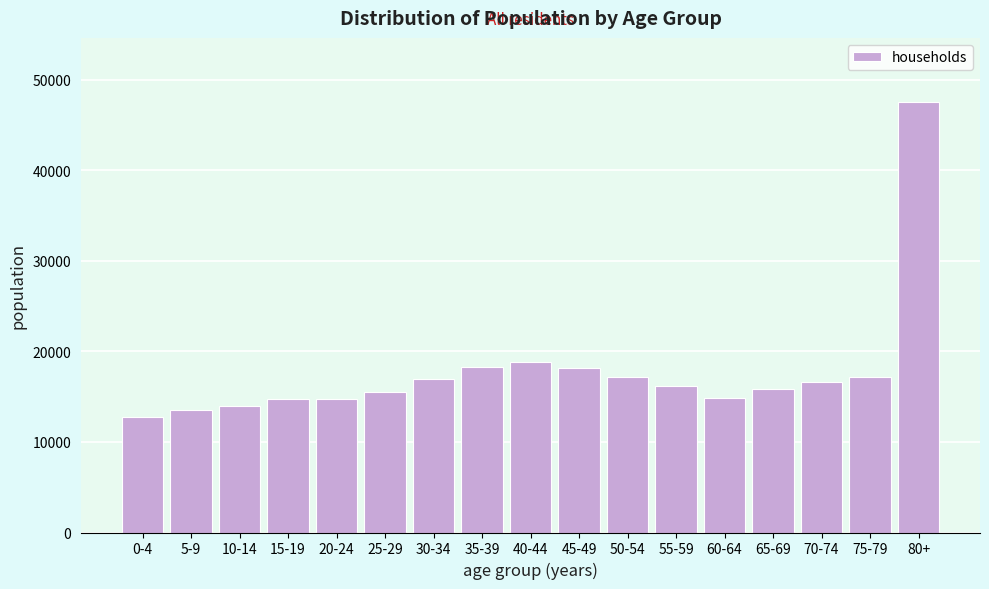

Read the value at 5-9.

13525